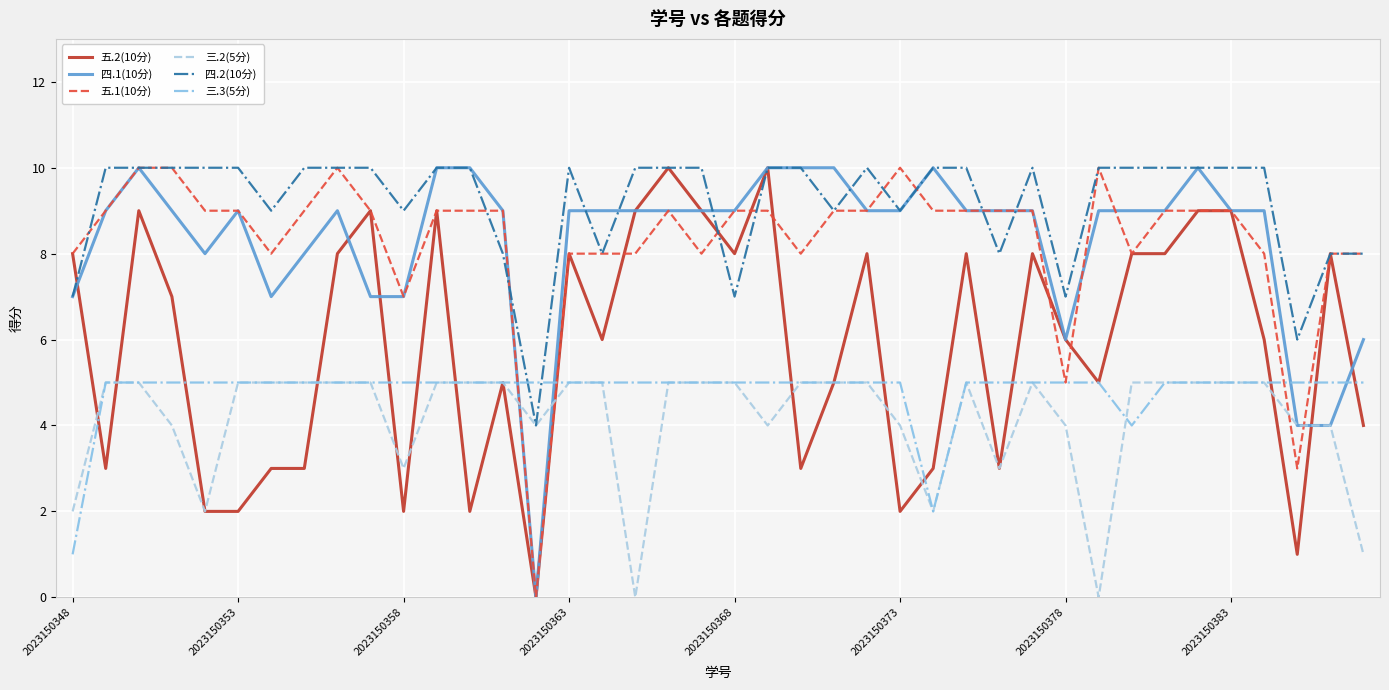

Which series has the largest total across all categories?

四.2(10分)